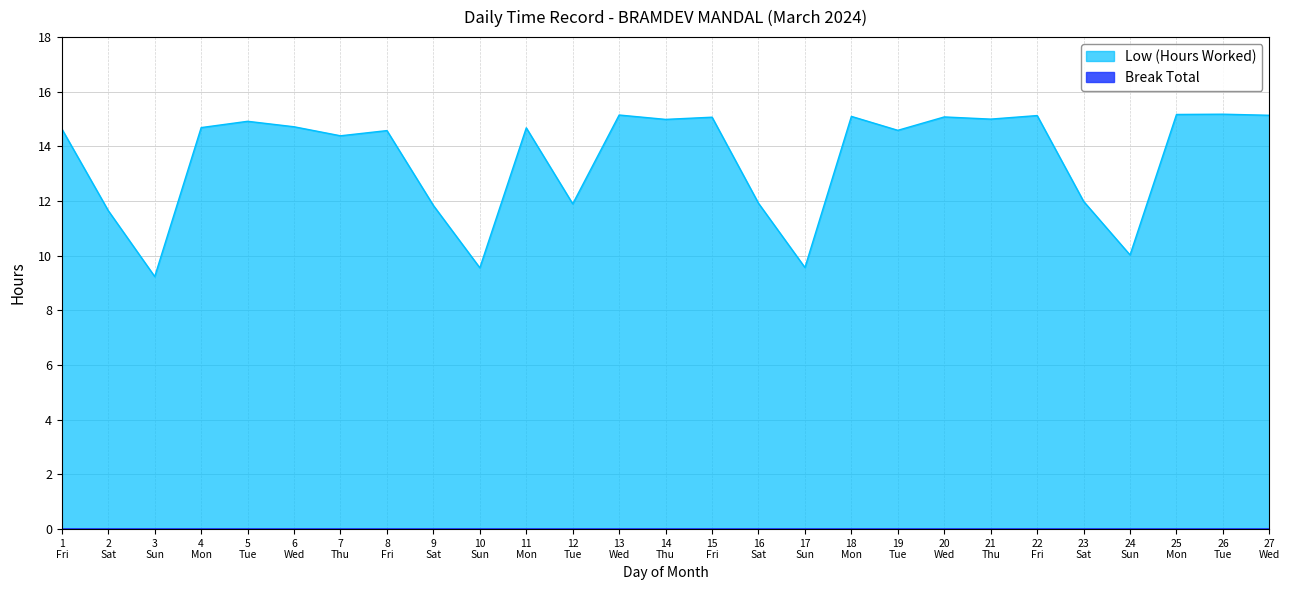

What is the maximum value shown in the chart?

15.2